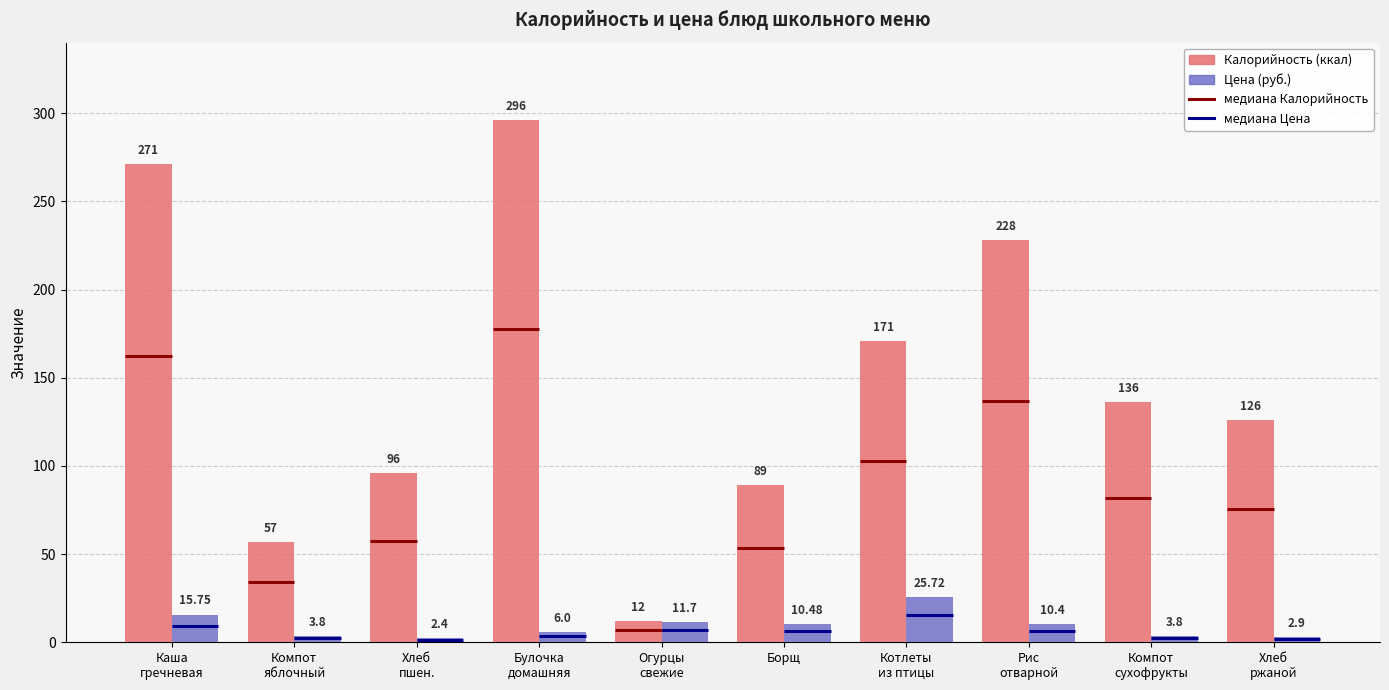

Between Огурцы
свежие and Котлеты
из птицы, which series saw the biggest shift?

Калорийность